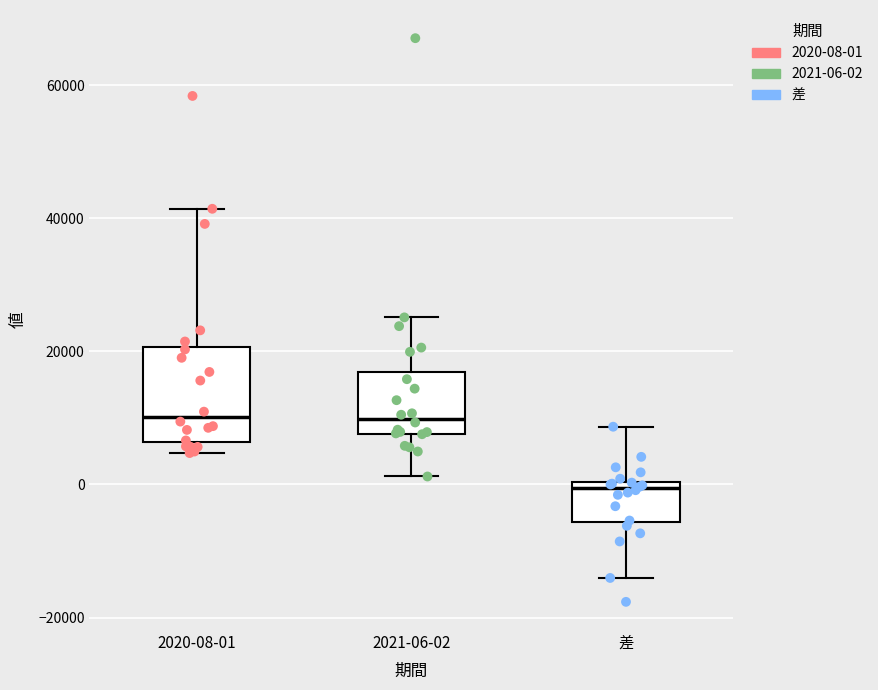

Which box's median line is the lowest?

差